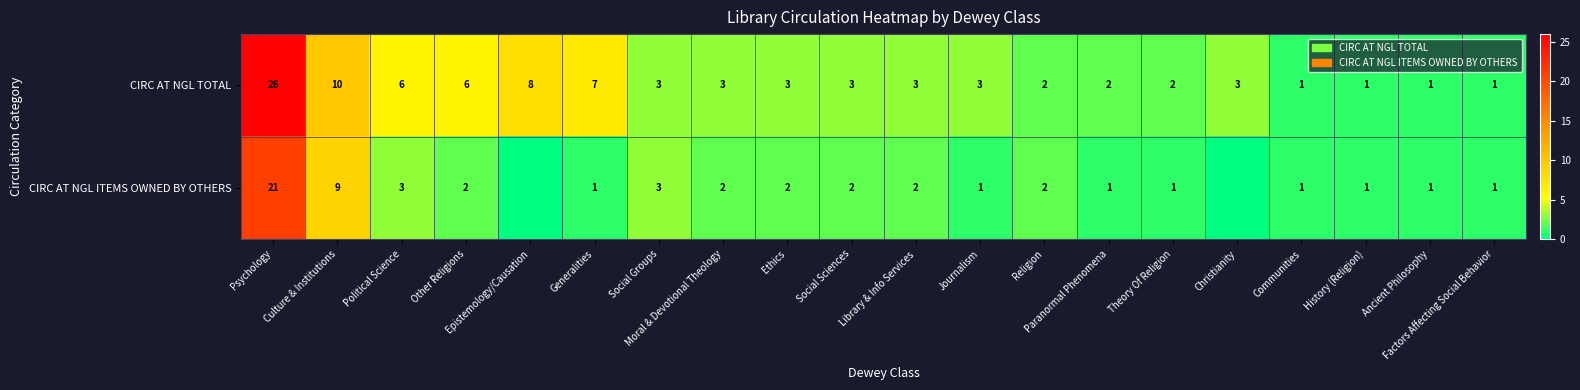

Count the number of categories in the chart.

20